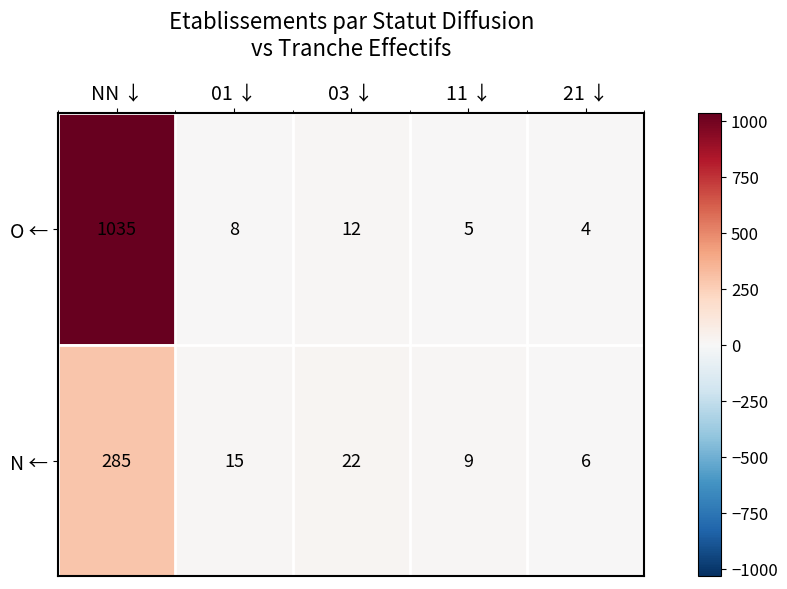

What is the lowest value of the N ← series?

6